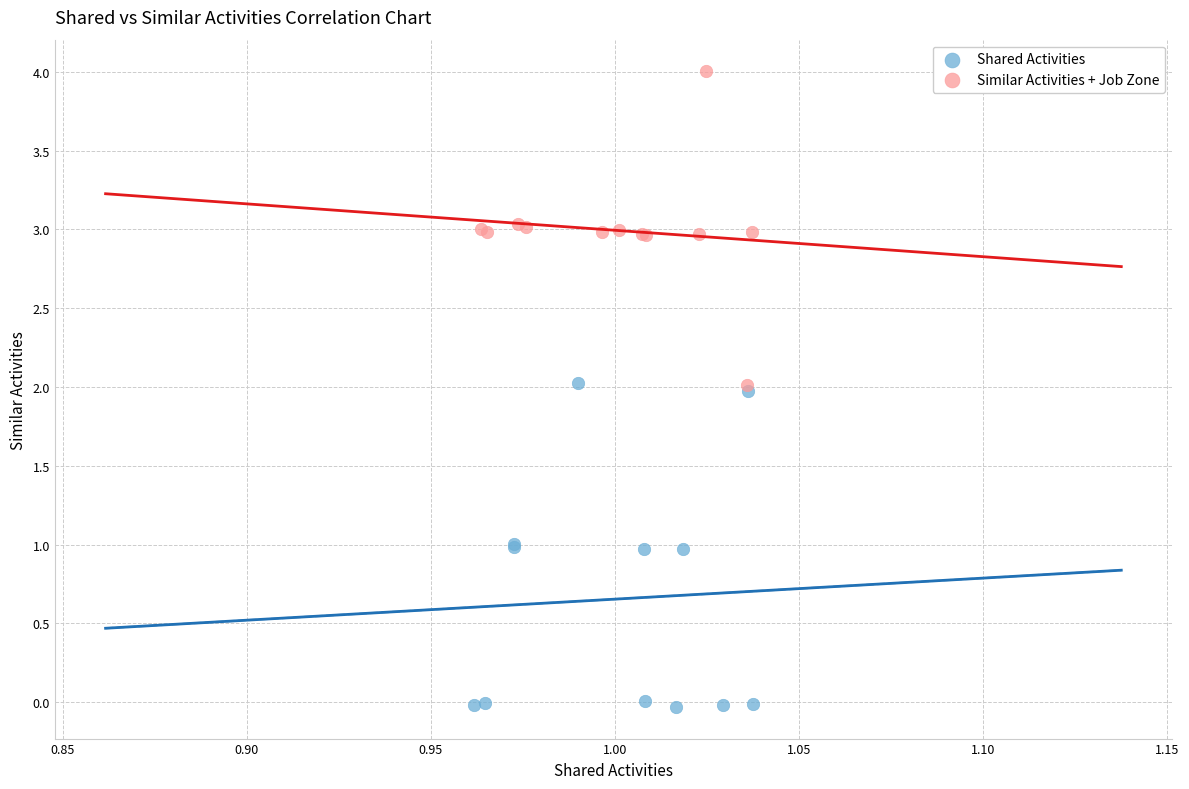

Which series contains the highest Y value?

Similar Activities + Job Zone